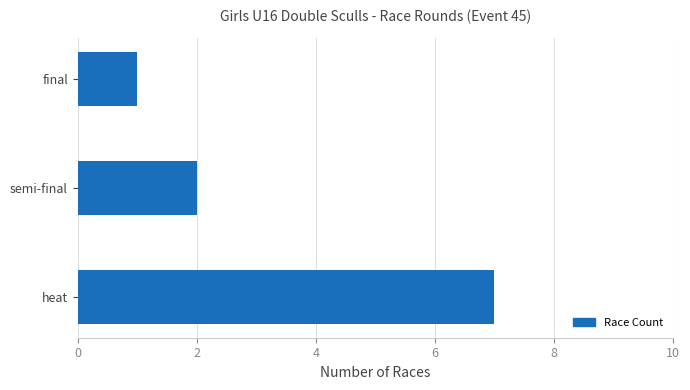

What is the sum of all values?

10